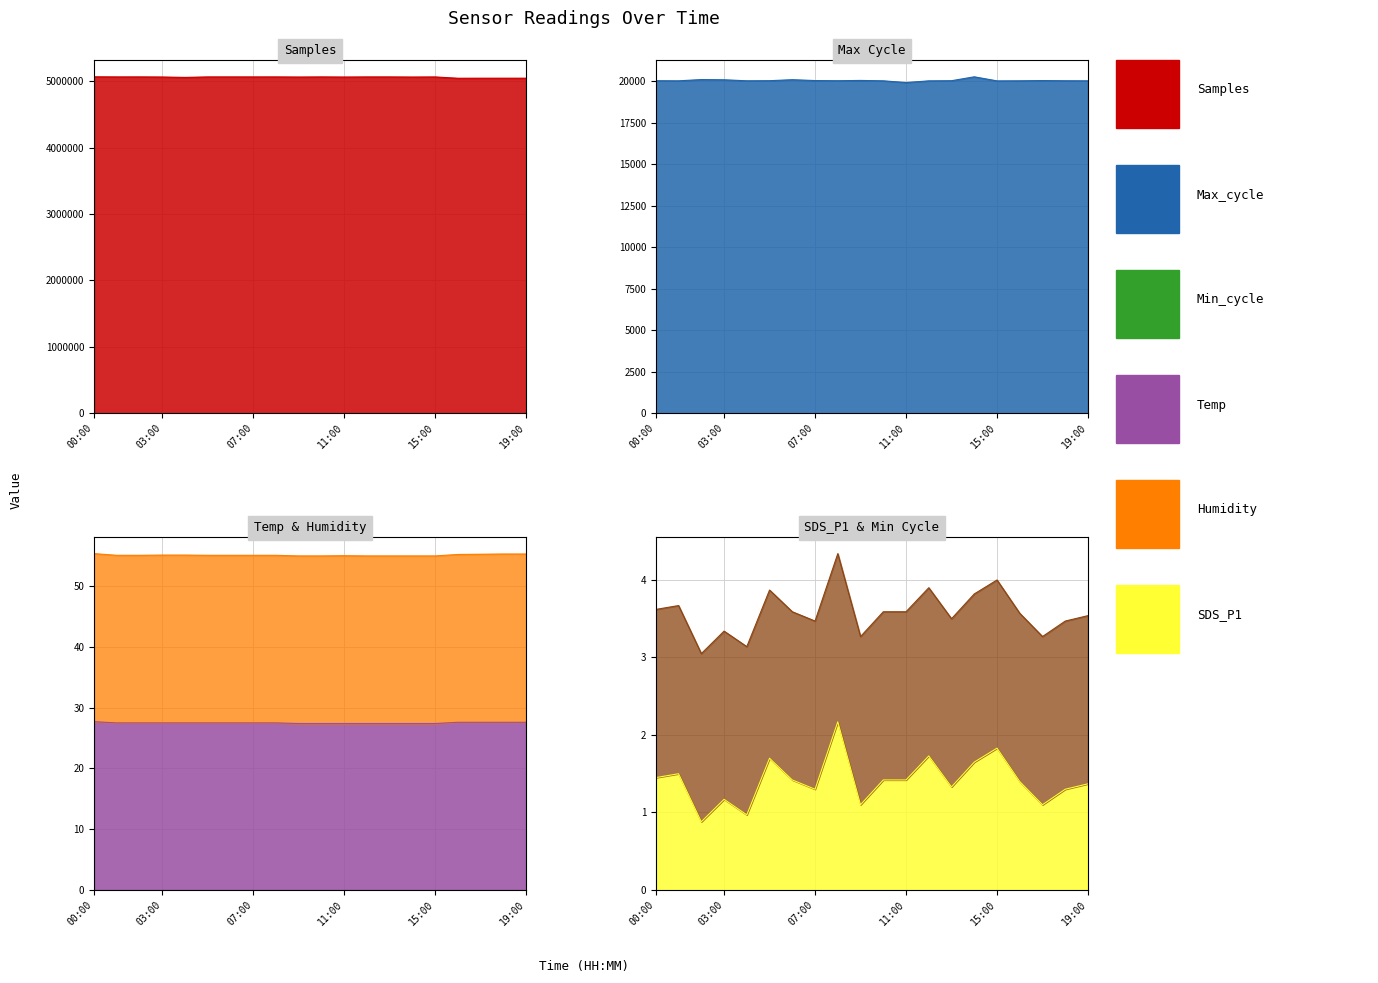

Which category has the highest value in the Max_cycle series?

14:00